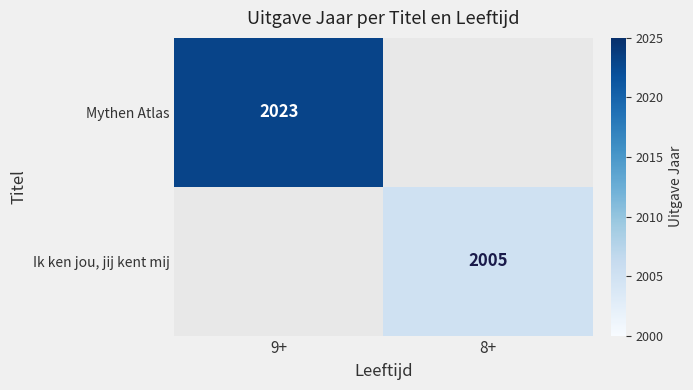

The Mythen Atlas series shows 2023 at 9+. True or false?

True